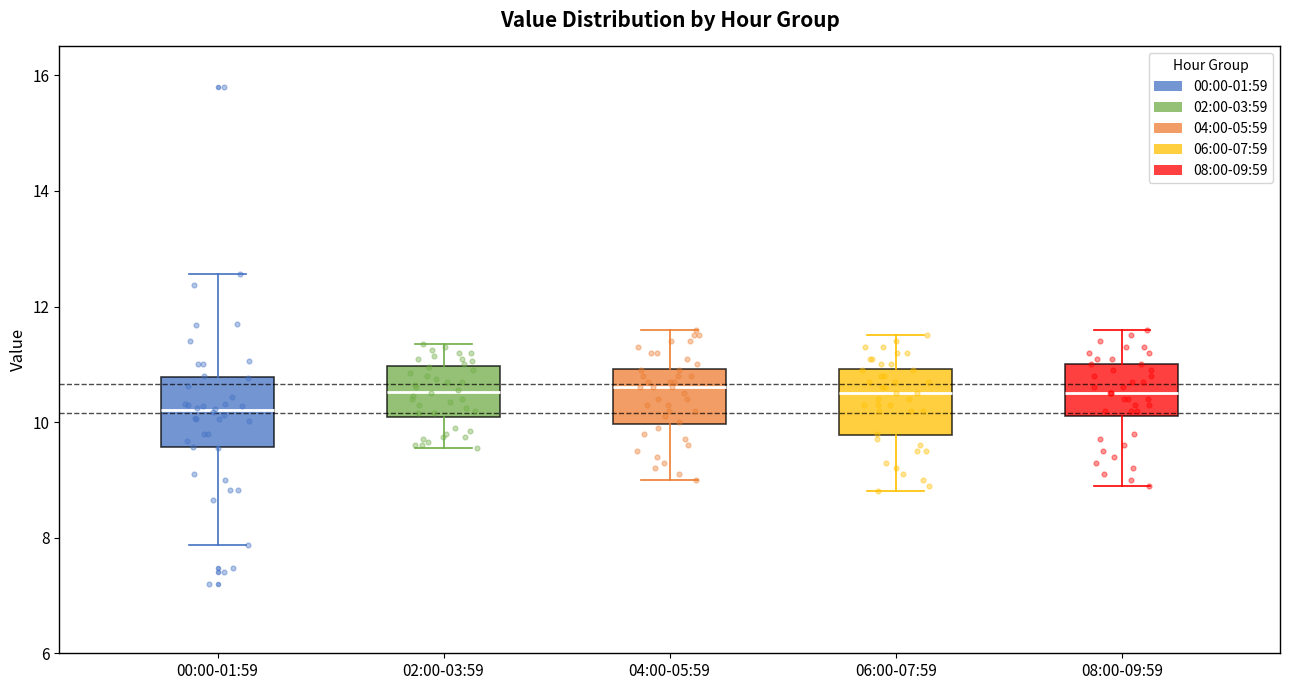

Where is the lower edge of the box for 00:00-01:59 on the y-axis? The values are not printed on the chart, so give them approximately, as read against the axis.

9.6